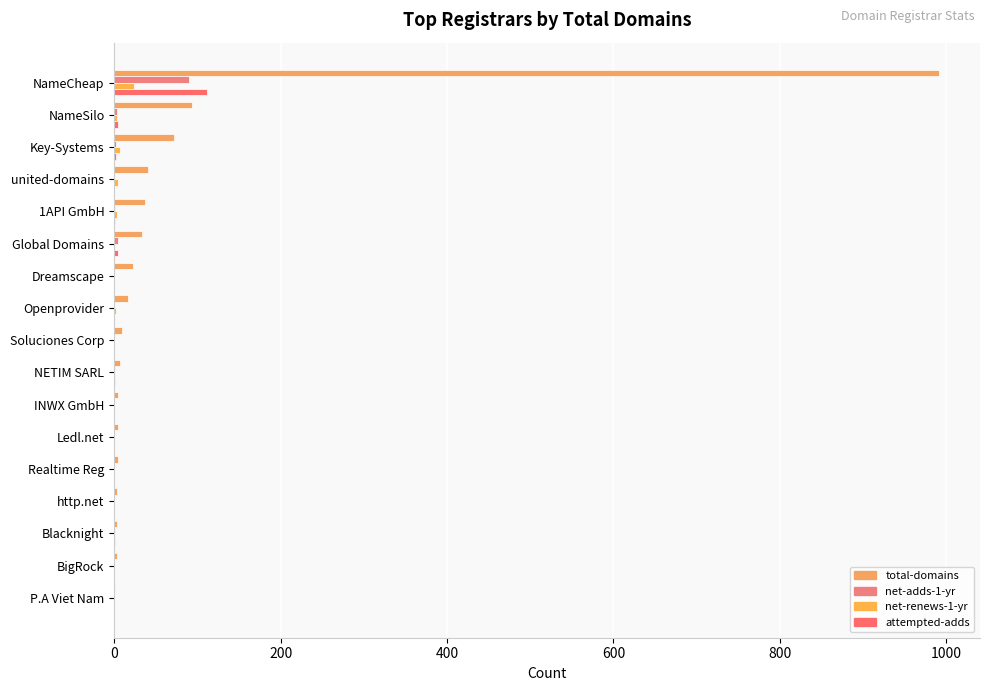

What is the value of the attempted-adds bar at the 2nd from the left?

5